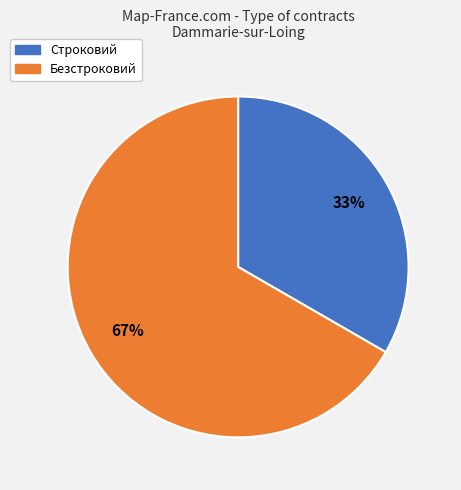

Which slice is the largest?

Безстроковий